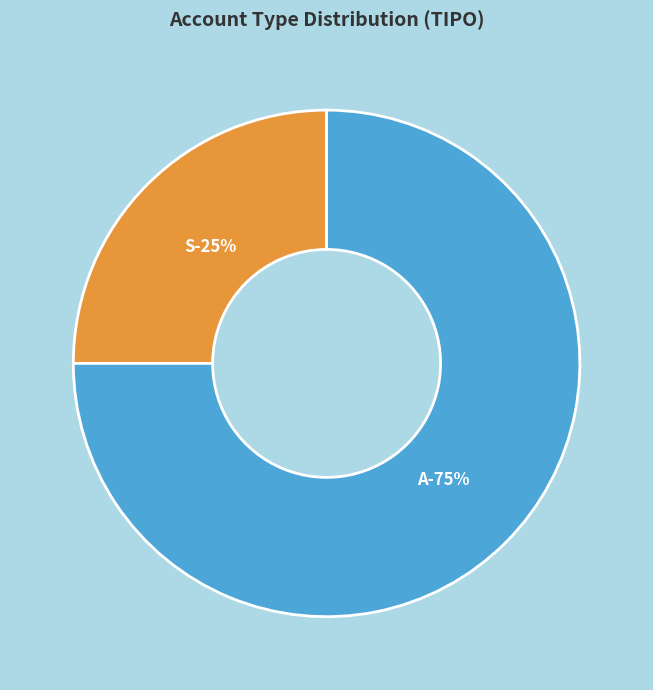

The A slice represents 40% of the pie. True or false?

False